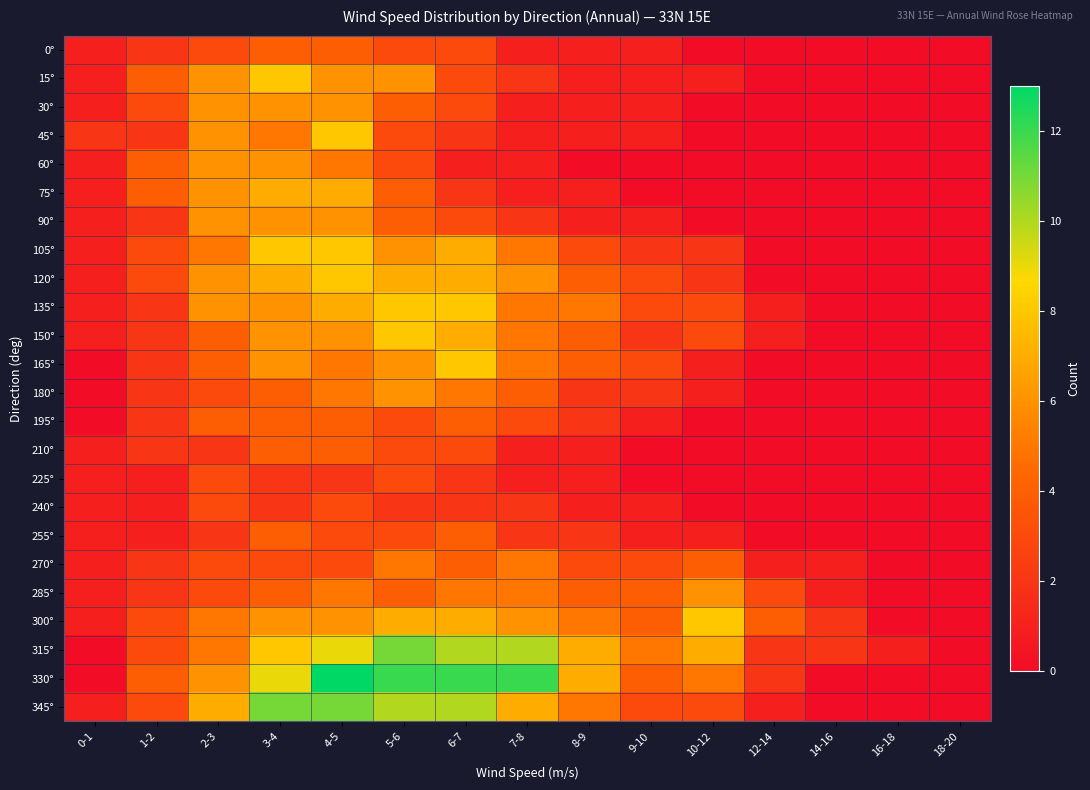

Reading left to right, list all the values displayed in this chart.

0°: 0-1=1	1-2=2	2-3=3	3-4=4	4-5=4	5-6=3	6-7=3	7-8=1	8-9=1	9-10=1	10-12=0	12-14=0	14-16=0	16-18=0	18-20=0
15°: 0-1=1	1-2=4	2-3=6	3-4=8	4-5=6	5-6=6	6-7=3	7-8=2	8-9=1	9-10=1	10-12=1	12-14=0	14-16=0	16-18=0	18-20=0
30°: 0-1=1	1-2=3	2-3=6	3-4=6	4-5=6	5-6=4	6-7=3	7-8=1	8-9=1	9-10=1	10-12=0	12-14=0	14-16=0	16-18=0	18-20=0
45°: 0-1=2	1-2=2	2-3=6	3-4=5	4-5=8	5-6=3	6-7=2	7-8=1	8-9=1	9-10=1	10-12=0	12-14=0	14-16=0	16-18=0	18-20=0
60°: 0-1=1	1-2=4	2-3=6	3-4=6	4-5=5	5-6=3	6-7=1	7-8=1	8-9=0	9-10=0	10-12=0	12-14=0	14-16=0	16-18=0	18-20=0
75°: 0-1=1	1-2=4	2-3=6	3-4=7	4-5=7	5-6=4	6-7=2	7-8=1	8-9=1	9-10=0	10-12=0	12-14=0	14-16=0	16-18=0	18-20=0
90°: 0-1=1	1-2=2	2-3=6	3-4=6	4-5=6	5-6=4	6-7=3	7-8=2	8-9=1	9-10=1	10-12=0	12-14=0	14-16=0	16-18=0	18-20=0
105°: 0-1=1	1-2=3	2-3=5	3-4=8	4-5=8	5-6=6	6-7=7	7-8=5	8-9=3	9-10=2	10-12=2	12-14=0	14-16=0	16-18=0	18-20=0
120°: 0-1=1	1-2=3	2-3=6	3-4=7	4-5=8	5-6=7	6-7=7	7-8=6	8-9=4	9-10=3	10-12=2	12-14=0	14-16=0	16-18=0	18-20=0
135°: 0-1=1	1-2=2	2-3=6	3-4=6	4-5=7	5-6=8	6-7=8	7-8=5	8-9=5	9-10=3	10-12=3	12-14=1	14-16=0	16-18=0	18-20=0
150°: 0-1=1	1-2=2	2-3=4	3-4=6	4-5=6	5-6=8	6-7=7	7-8=5	8-9=4	9-10=2	10-12=3	12-14=1	14-16=0	16-18=0	18-20=0
165°: 0-1=0	1-2=2	2-3=4	3-4=6	4-5=5	5-6=6	6-7=8	7-8=5	8-9=4	9-10=3	10-12=1	12-14=0	14-16=0	16-18=0	18-20=0
180°: 0-1=0	1-2=2	2-3=3	3-4=4	4-5=5	5-6=6	6-7=5	7-8=4	8-9=2	9-10=2	10-12=1	12-14=0	14-16=0	16-18=0	18-20=0
195°: 0-1=0	1-2=2	2-3=4	3-4=4	4-5=4	5-6=3	6-7=4	7-8=3	8-9=2	9-10=1	10-12=0	12-14=0	14-16=0	16-18=0	18-20=0
210°: 0-1=1	1-2=2	2-3=2	3-4=4	4-5=4	5-6=3	6-7=3	7-8=1	8-9=1	9-10=0	10-12=0	12-14=0	14-16=0	16-18=0	18-20=0
225°: 0-1=1	1-2=1	2-3=3	3-4=2	4-5=2	5-6=3	6-7=2	7-8=1	8-9=1	9-10=0	10-12=0	12-14=0	14-16=0	16-18=0	18-20=0
240°: 0-1=1	1-2=1	2-3=3	3-4=2	4-5=3	5-6=2	6-7=2	7-8=2	8-9=1	9-10=1	10-12=0	12-14=0	14-16=0	16-18=0	18-20=0
255°: 0-1=1	1-2=1	2-3=2	3-4=4	4-5=3	5-6=3	6-7=4	7-8=2	8-9=2	9-10=1	10-12=1	12-14=0	14-16=0	16-18=0	18-20=0
270°: 0-1=1	1-2=2	2-3=3	3-4=3	4-5=3	5-6=5	6-7=4	7-8=5	8-9=3	9-10=3	10-12=4	12-14=1	14-16=1	16-18=0	18-20=0
285°: 0-1=1	1-2=2	2-3=3	3-4=4	4-5=5	5-6=4	6-7=5	7-8=5	8-9=4	9-10=4	10-12=6	12-14=3	14-16=1	16-18=0	18-20=0
300°: 0-1=1	1-2=3	2-3=5	3-4=6	4-5=6	5-6=7	6-7=7	7-8=6	8-9=5	9-10=4	10-12=8	12-14=4	14-16=2	16-18=0	18-20=0
315°: 0-1=0	1-2=3	2-3=5	3-4=8	4-5=9	5-6=11	6-7=10	7-8=10	8-9=7	9-10=5	10-12=7	12-14=2	14-16=2	16-18=1	18-20=0
330°: 0-1=0	1-2=4	2-3=6	3-4=9	4-5=13	5-6=12	6-7=12	7-8=12	8-9=7	9-10=4	10-12=5	12-14=2	14-16=0	16-18=0	18-20=0
345°: 0-1=1	1-2=3	2-3=7	3-4=11	4-5=11	5-6=10	6-7=10	7-8=7	8-9=5	9-10=3	10-12=3	12-14=1	14-16=0	16-18=0	18-20=0